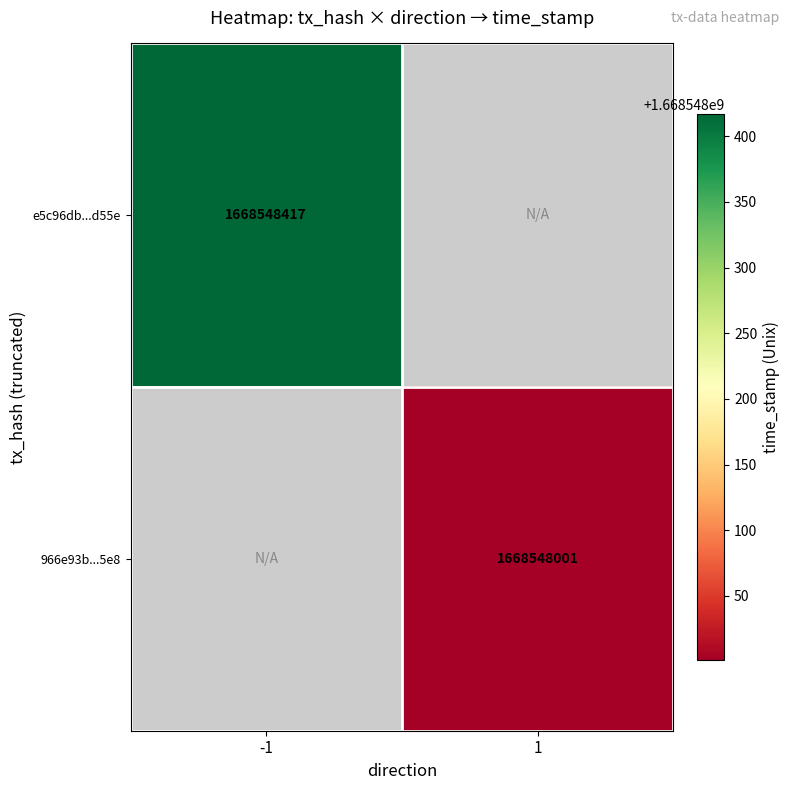

What is the total value across all series at time_stamp?

3337096418